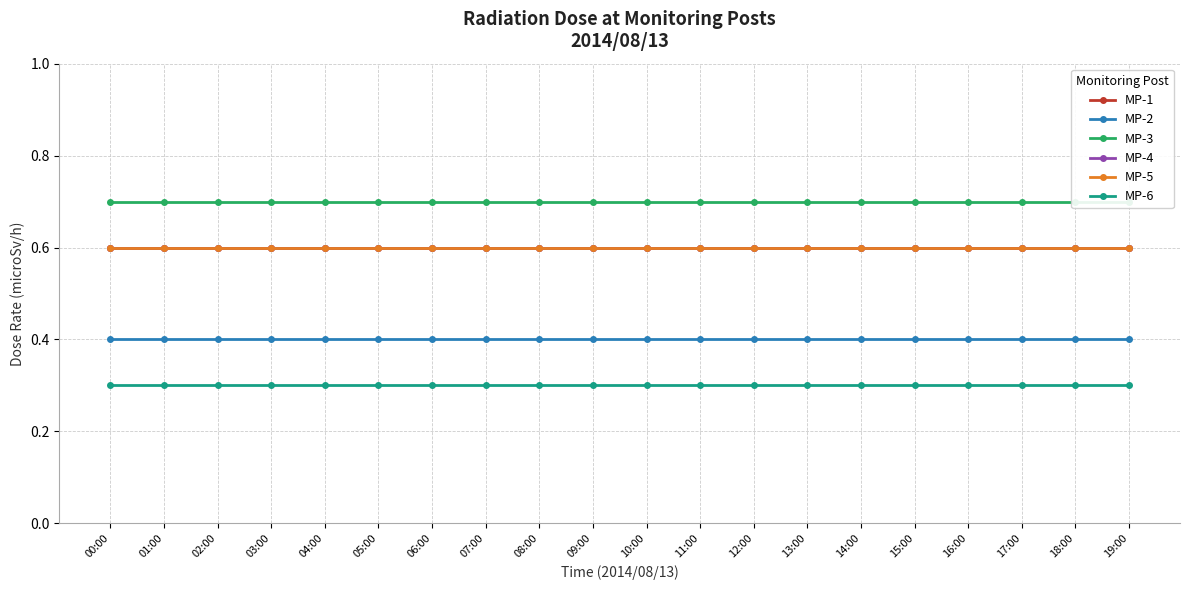

What is the sum of the MP-2 values at 19:00 and 10:00?

0.8